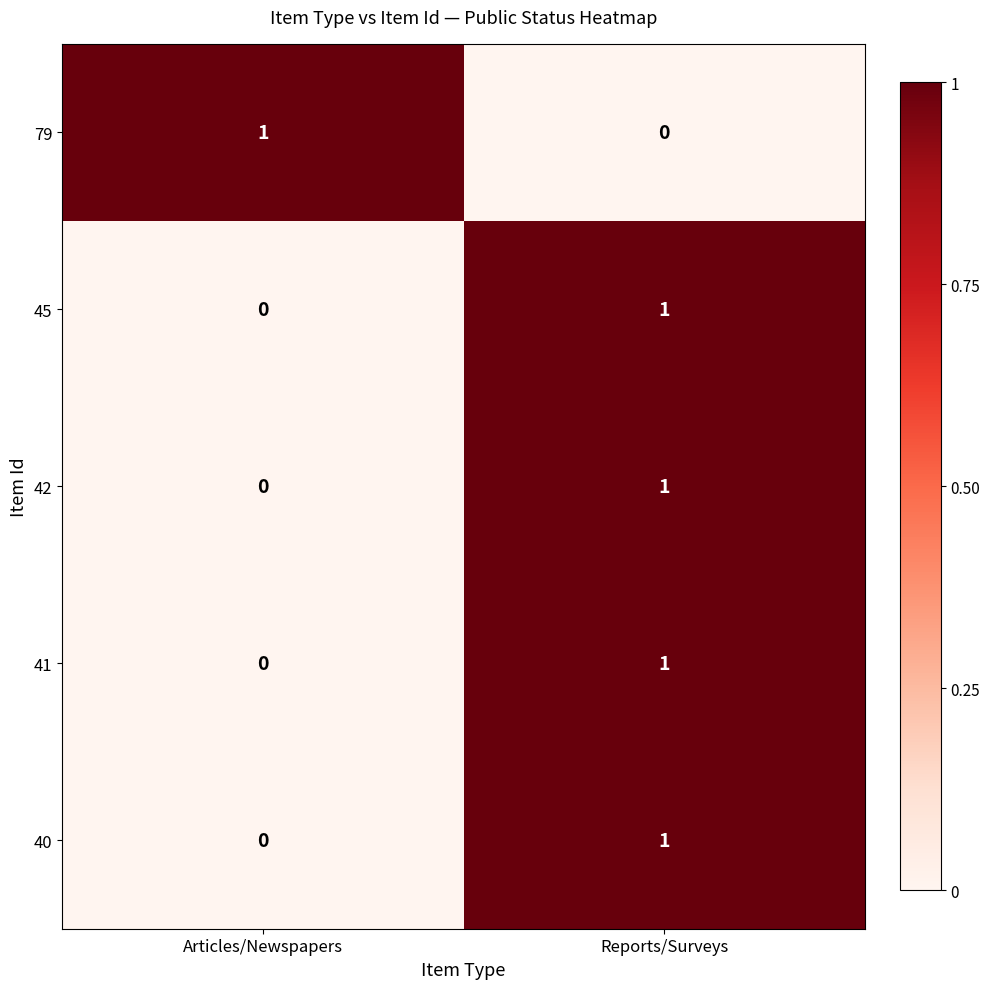

Which category has the highest value in the 79 series?

Articles/Newspapers